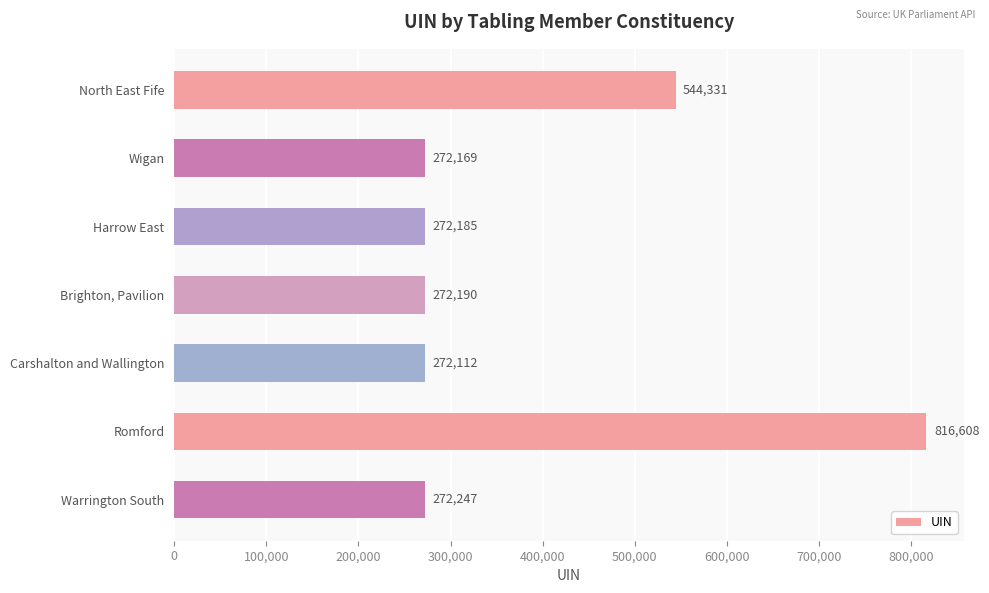

What is the label of the 4th bar from the bottom?

Brighton, Pavilion